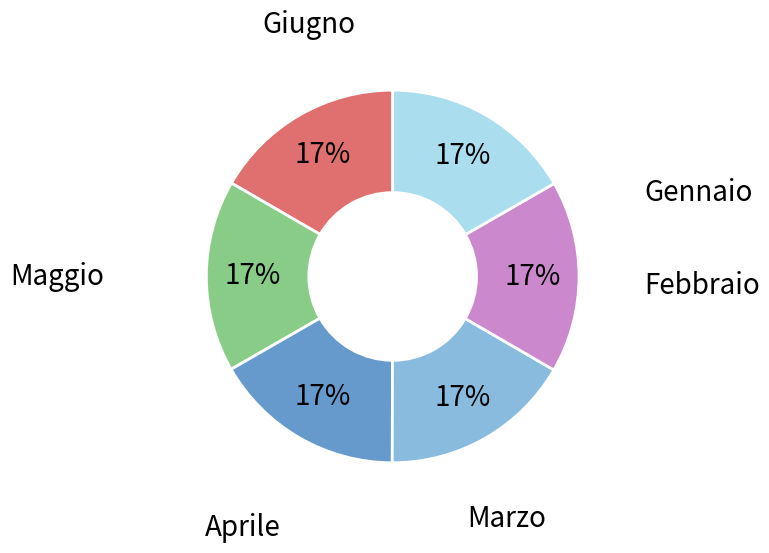

Is there a majority slice in this chart?

No